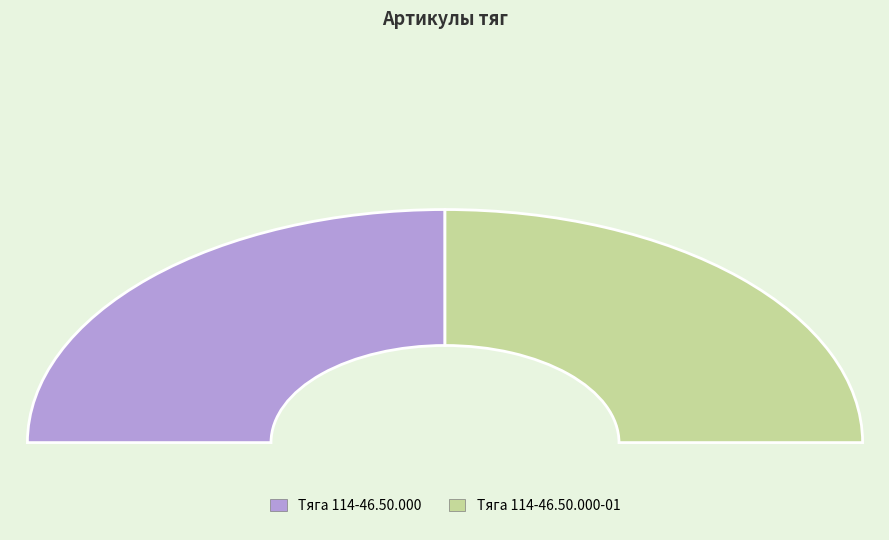

Is there any slice that represents more than half of the pie?

Yes